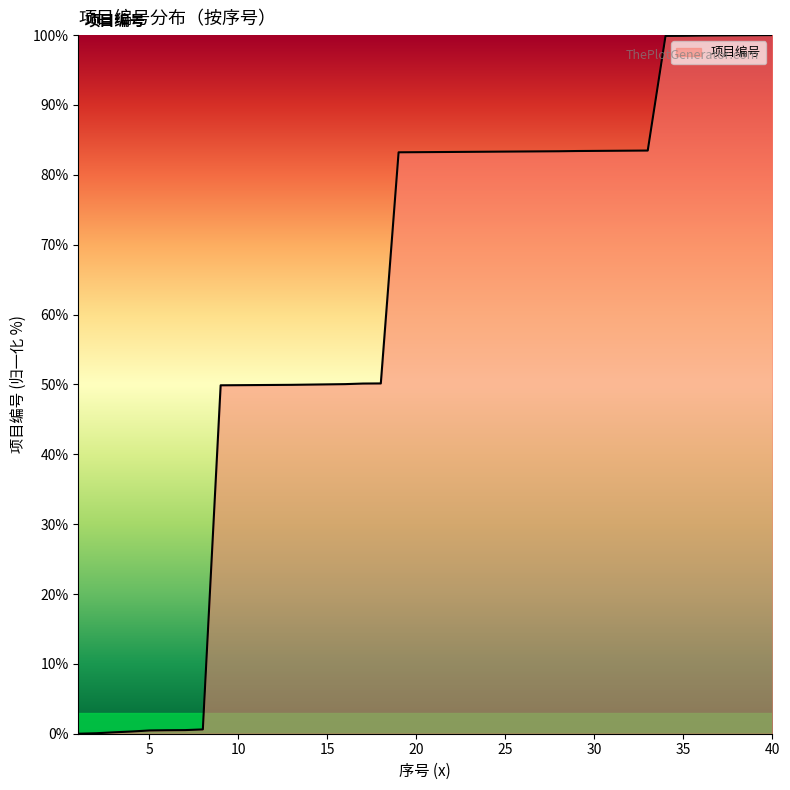

What is the greatest value displayed?

100.0